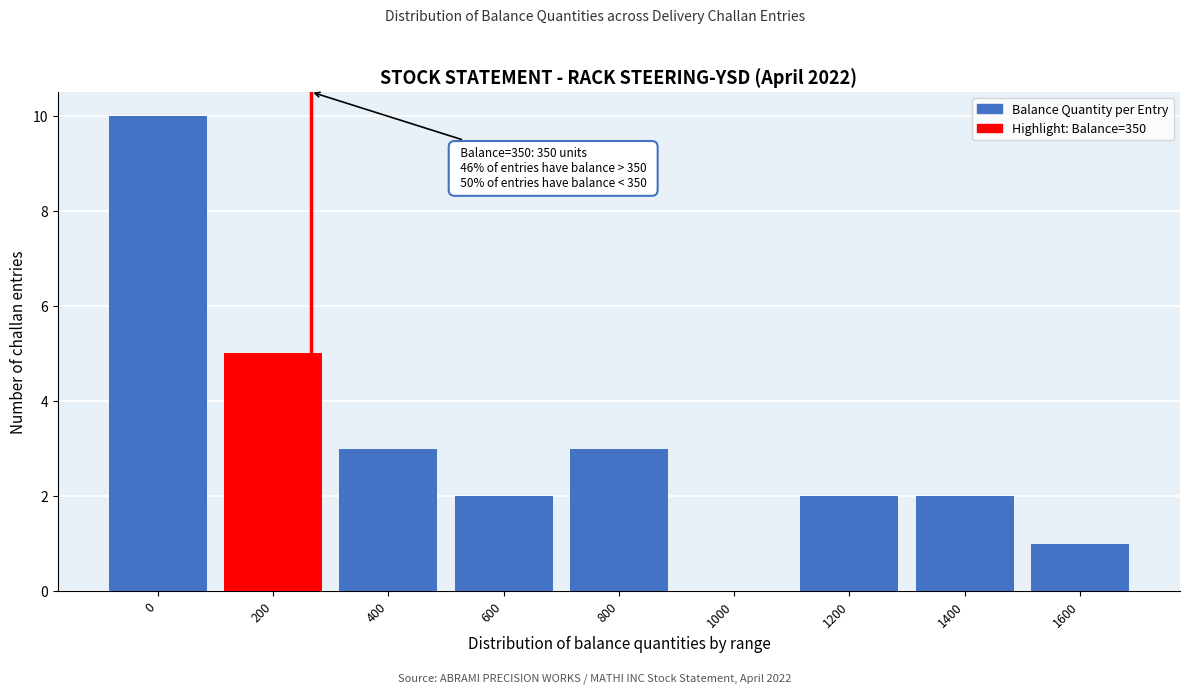

Reading left to right, extract all data points from this chart.

0=10	200=5	400=3	600=2	800=3	1000=0	1200=2	1400=2	1600=1